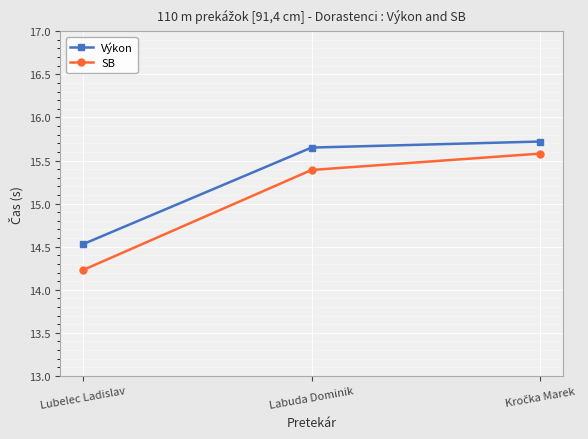

What is the minimum value shown in the chart?

14.2